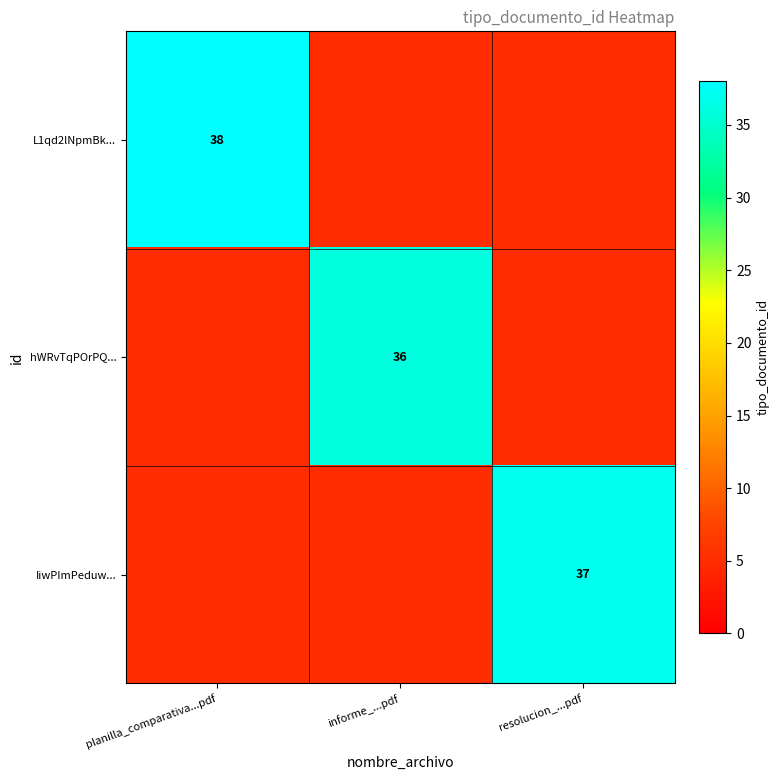

Is the value of IiwPImPeduw... at resolucion_...pdf greater than the value of hWRvTqPOrPQ... at informe_...pdf?

Yes